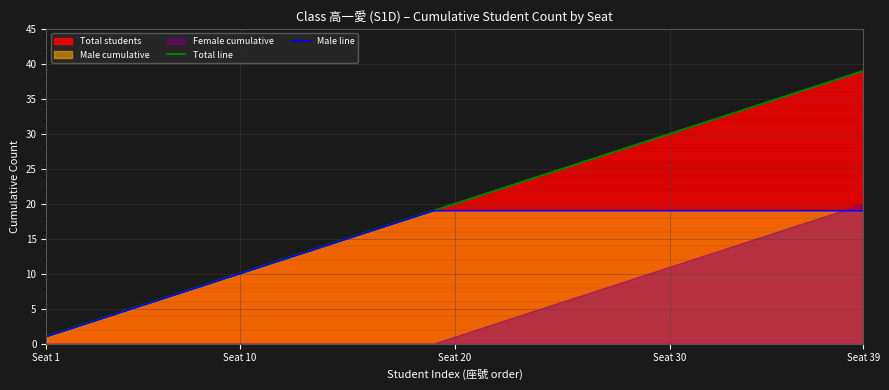

What is the maximum value for Male line?

19